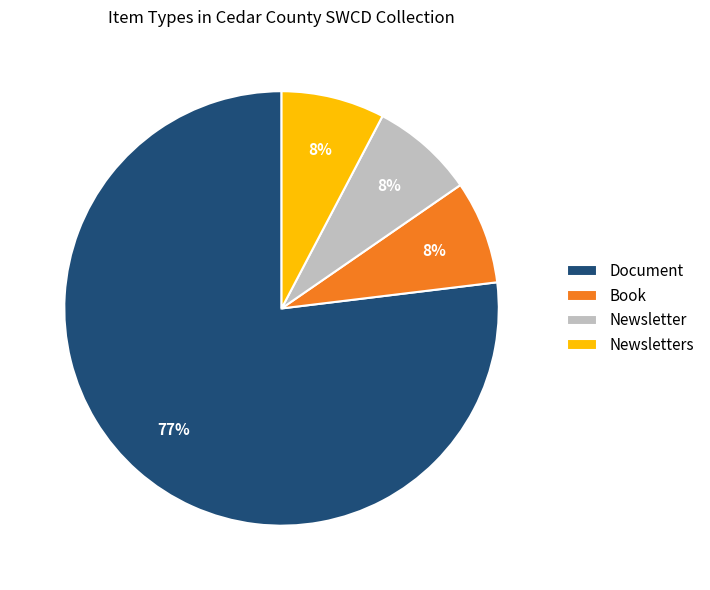

True or false: Book accounts for 19% of the total.

False